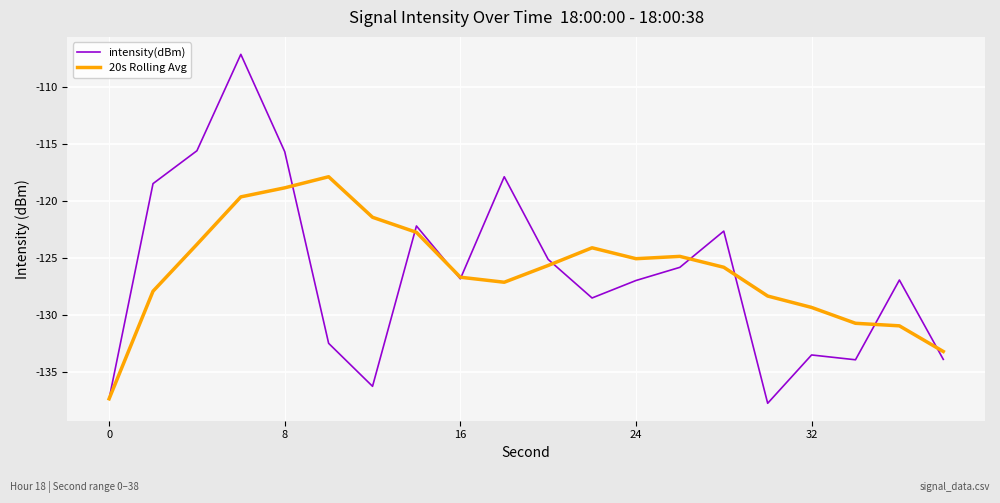

What is the minimum value for 20s Rolling Avg?

-137.3